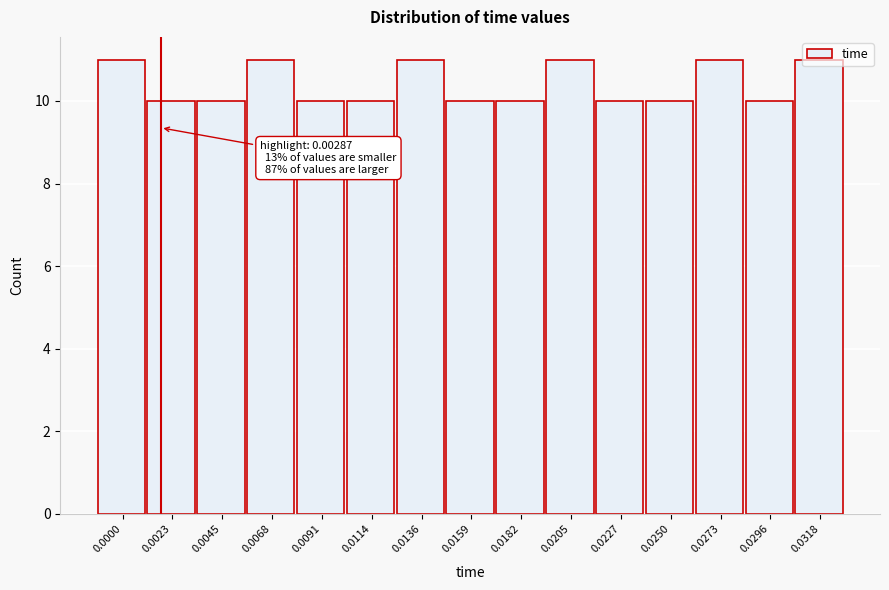

Between 0.0250 and 0.0205, which is larger?

0.0205